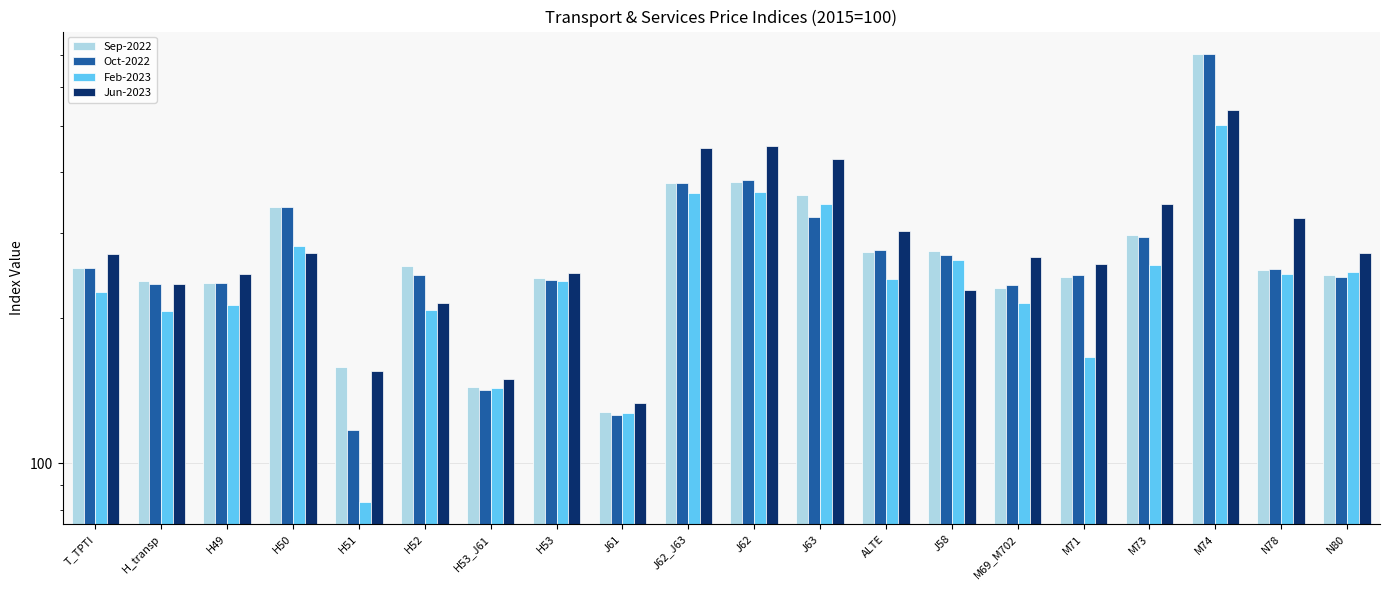

The Oct-2022 series shows 171.5 at J61. True or false?

False